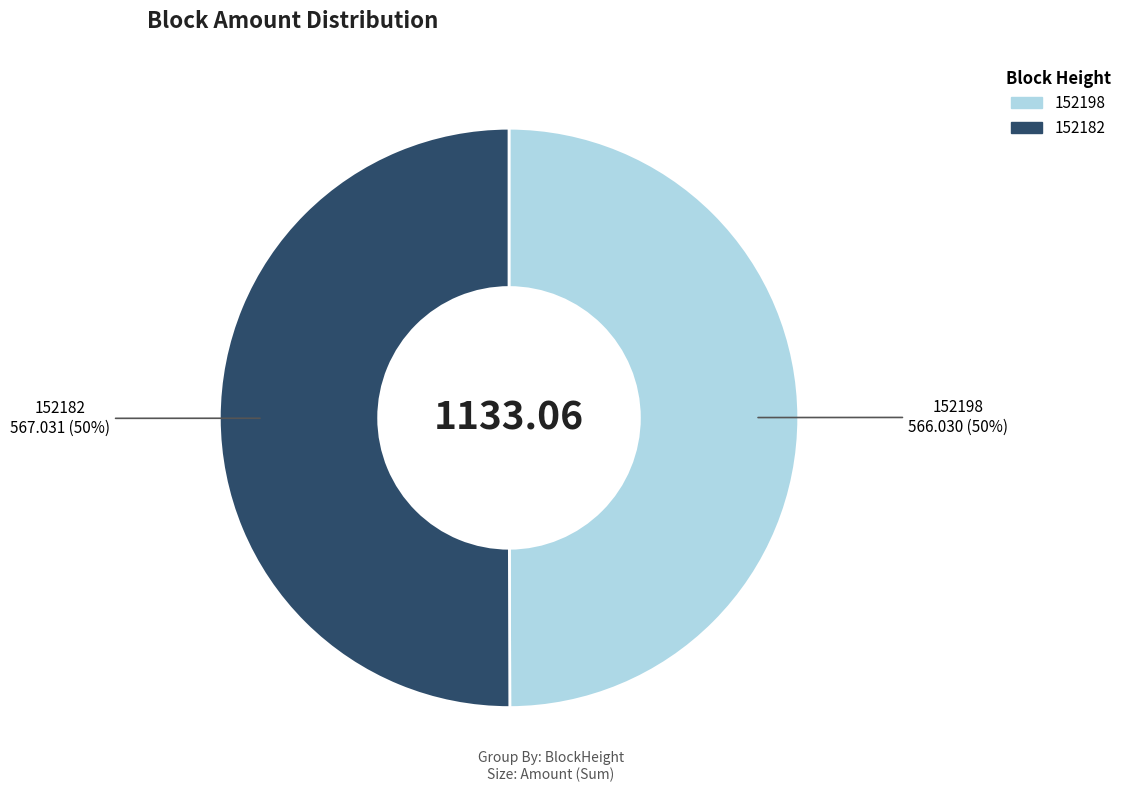

How many segments does this pie chart have?

2